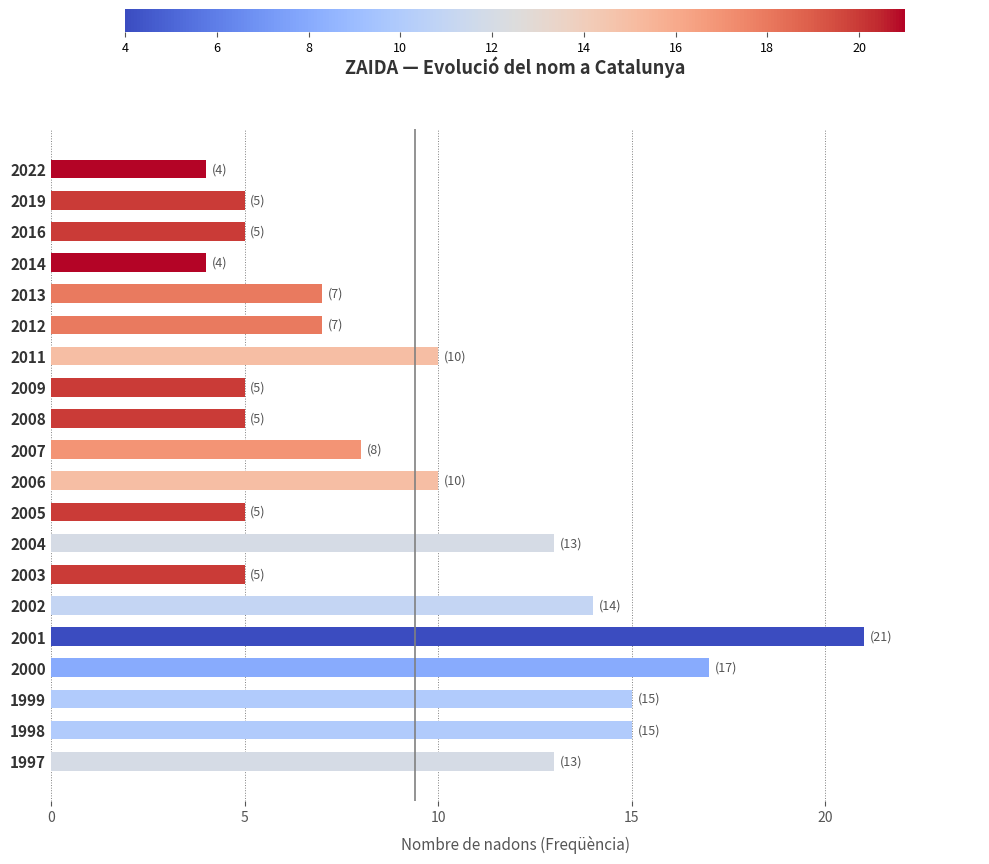

What is the value of the 9th bar from the top?

5